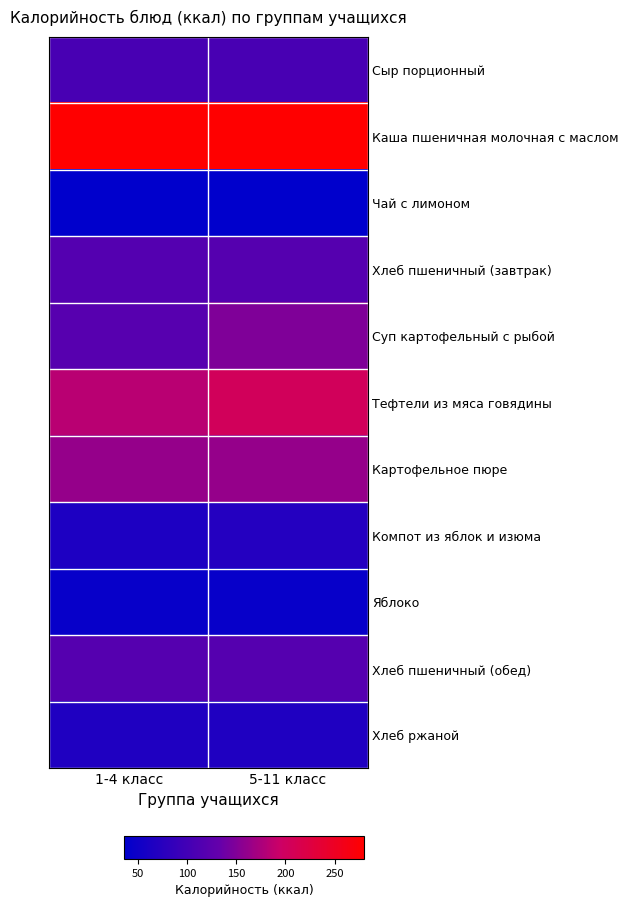

Between 1-4 класс and 5-11 класс, which is larger?

1-4 класс